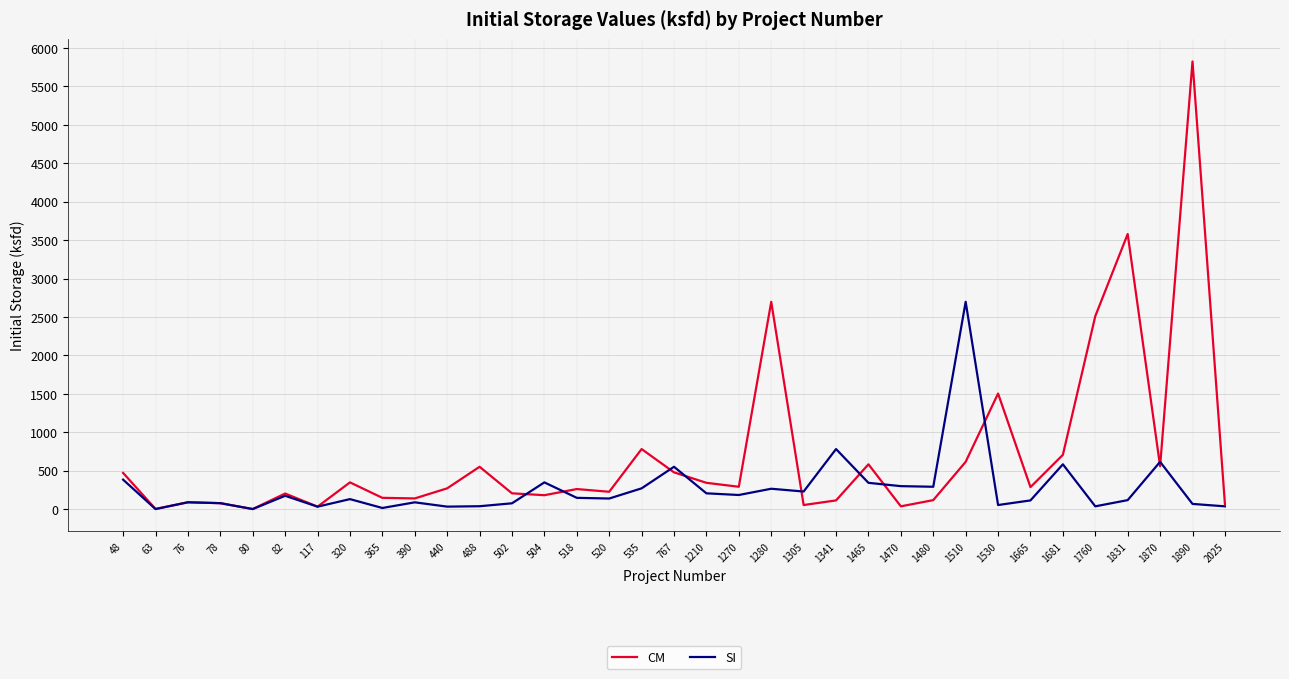

How many values in the CM series exceed 269?

18